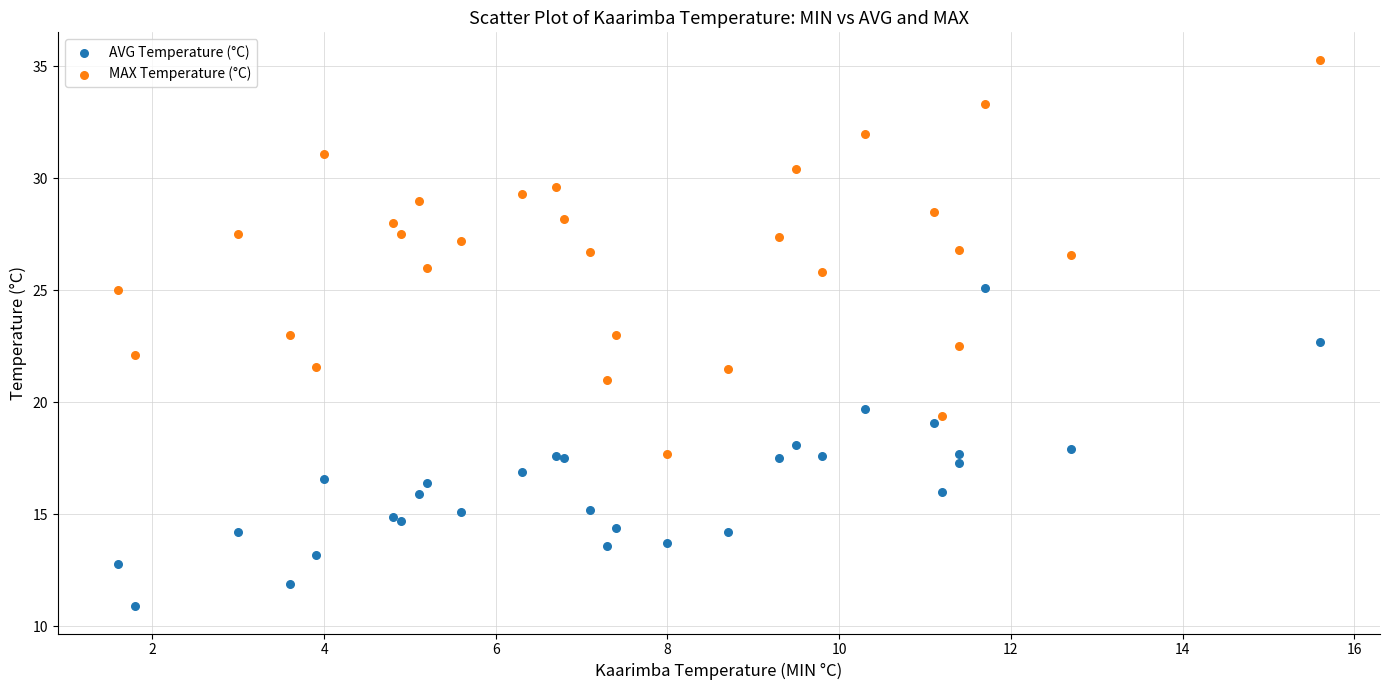

Which series has the largest Y range (max minus min)?

MAX Temperature (°C)